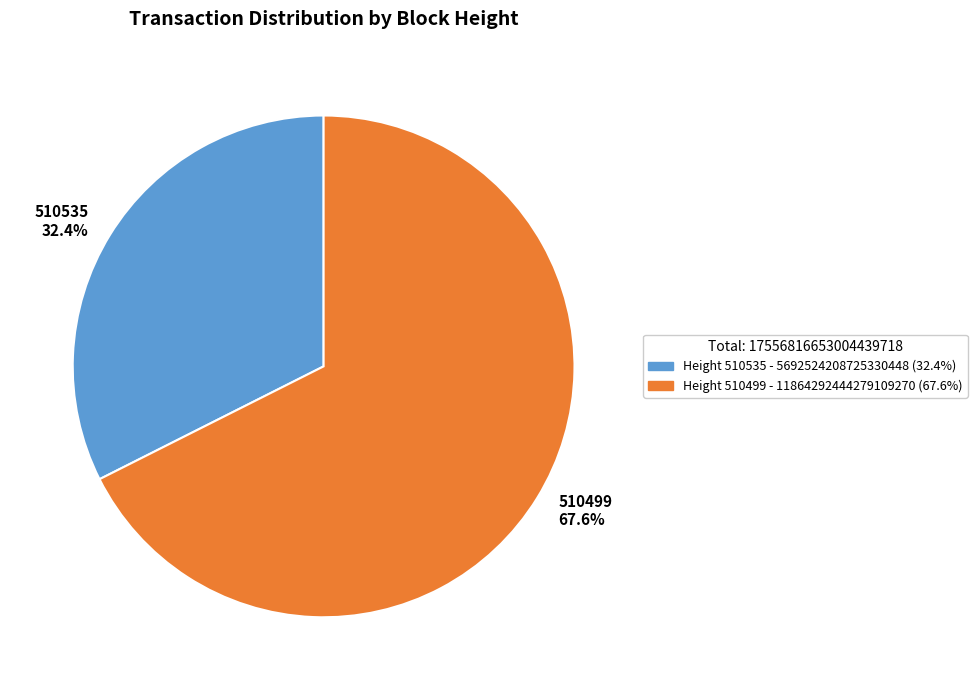

How many slices are in this pie chart?

2